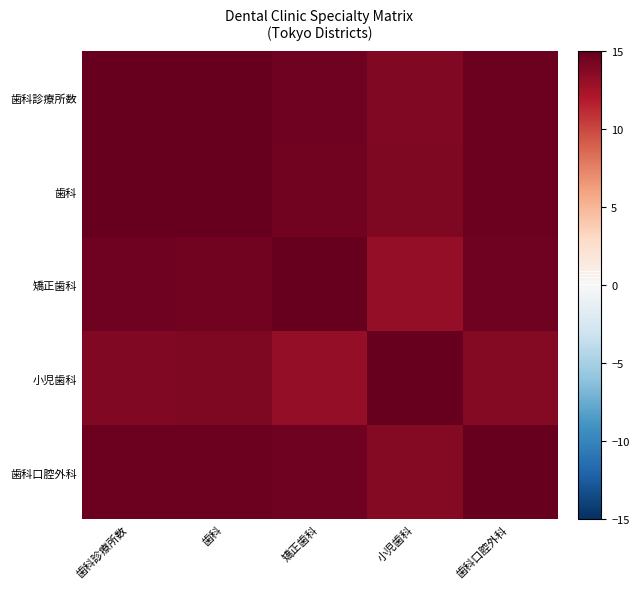

Reading left to right, extract all data points from this chart.

歯科診療所数: 歯科診療所数=15.0	歯科=15.0	矯正歯科=14.6	小児歯科=13.9	歯科口腔外科=14.7
歯科: 歯科診療所数=15.0	歯科=15.0	矯正歯科=14.5	小児歯科=14.0	歯科口腔外科=14.7
矯正歯科: 歯科診療所数=14.6	歯科=14.5	矯正歯科=15.0	小児歯科=13.2	歯科口腔外科=14.6
小児歯科: 歯科診療所数=13.9	歯科=14.0	矯正歯科=13.2	小児歯科=15.0	歯科口腔外科=13.7
歯科口腔外科: 歯科診療所数=14.7	歯科=14.7	矯正歯科=14.6	小児歯科=13.7	歯科口腔外科=15.0